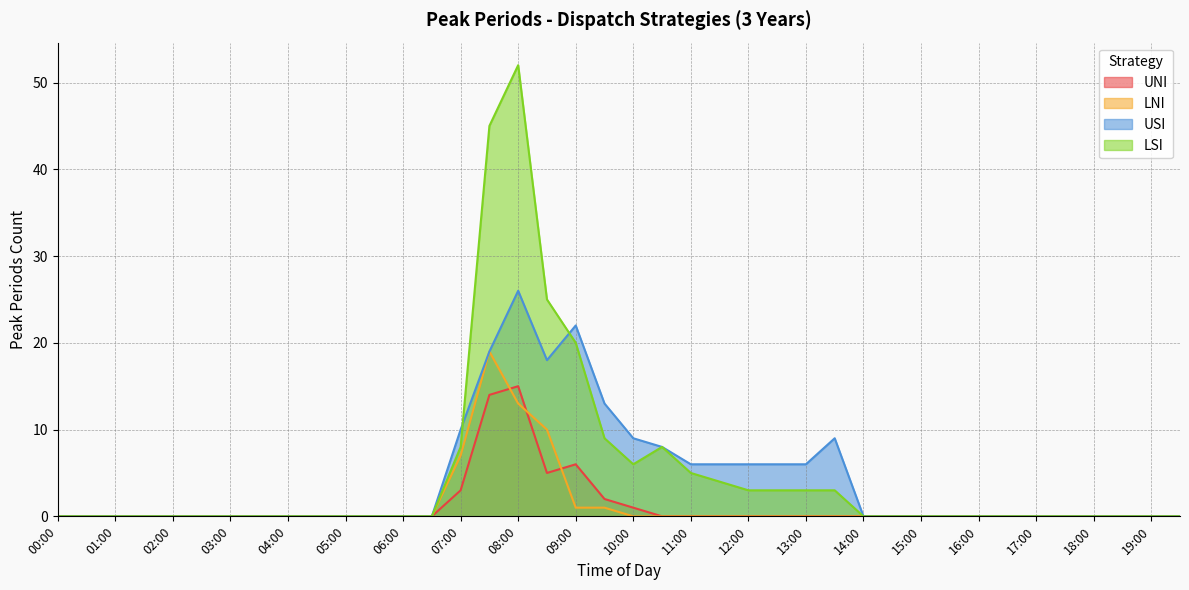

Rank the categories by USI value from lowest to highest.

00:00, 00:30, 01:00, 01:30, 02:00, 02:30, 03:00, 03:30, 04:00, 04:30, 05:00, 05:30, 06:00, 06:30, 14:00, 14:30, 15:00, 15:30, 16:00, 16:30, 17:00, 17:30, 18:00, 18:30, 19:00, 19:30, 11:00, 11:30, 12:00, 12:30, 13:00, 10:30, 10:00, 13:30, 07:00, 09:30, 08:30, 07:30, 09:00, 08:00